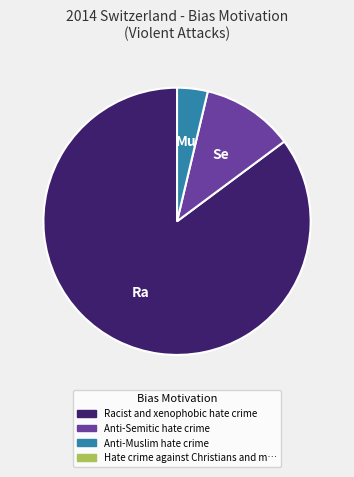

Does any single category account for the majority?

Yes